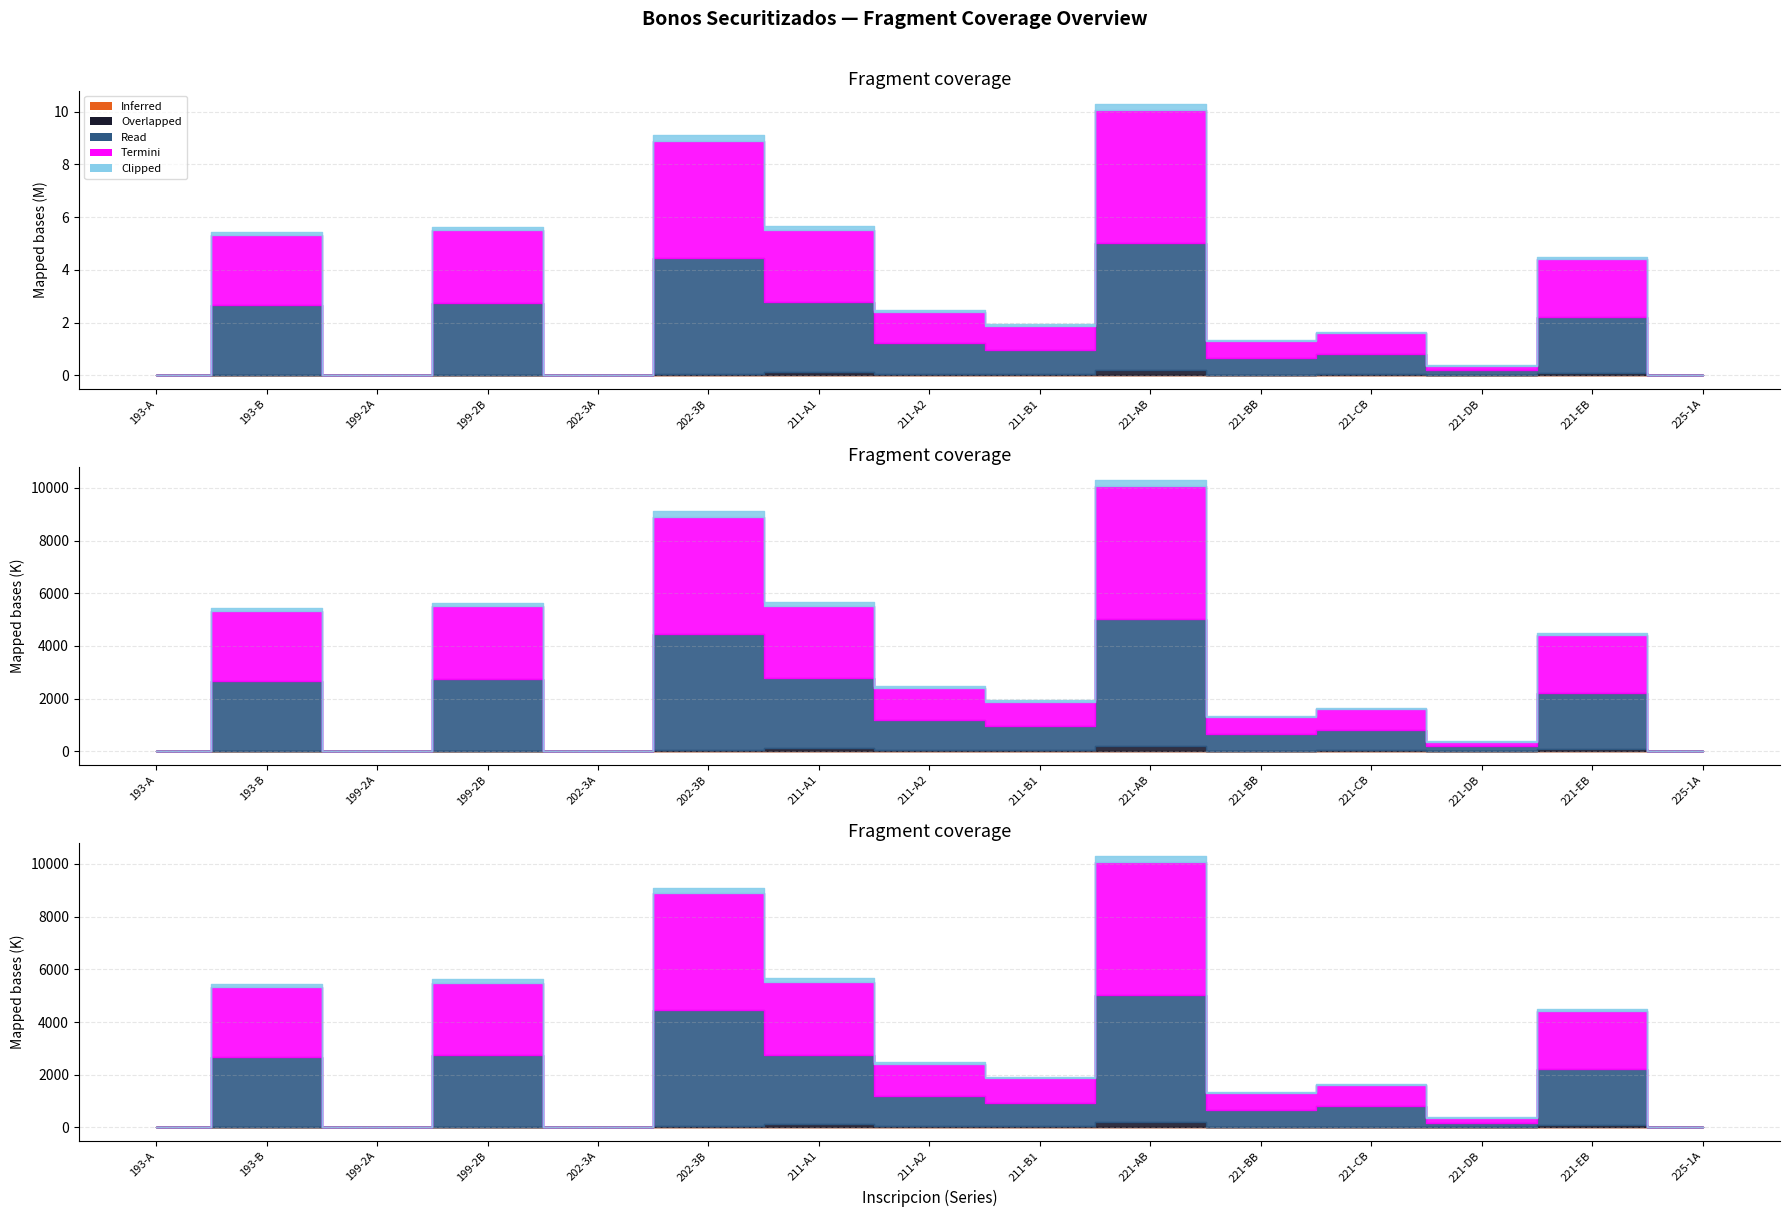

The value of Termini at 202-3B is 1262611. True or false?

False